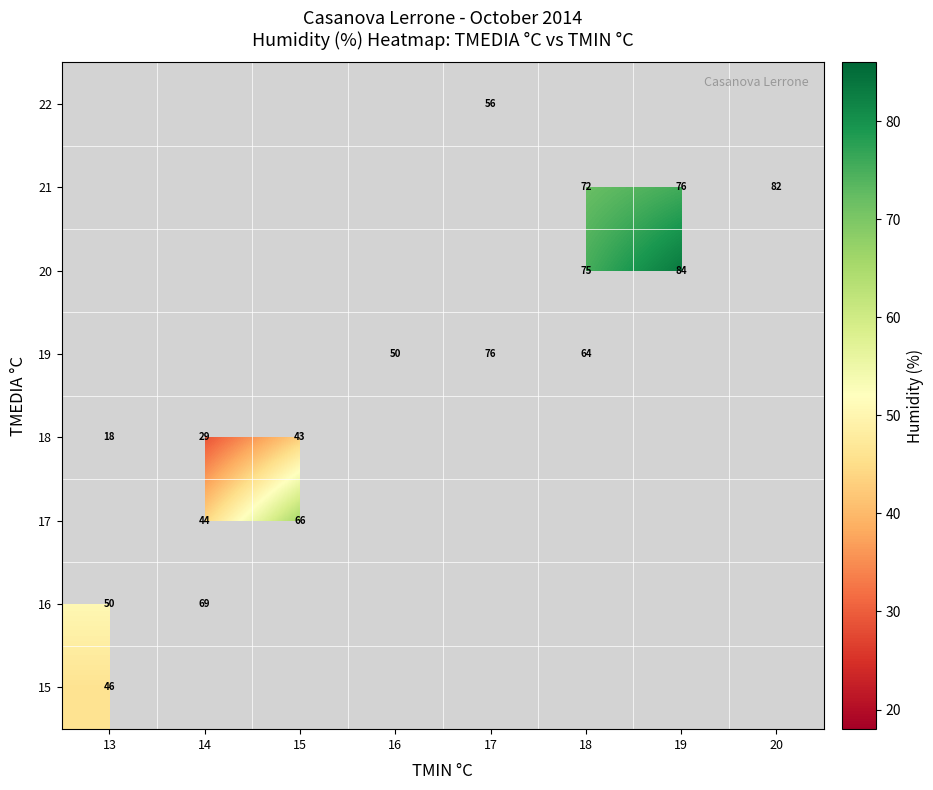

How many categories are shown in the chart?

8